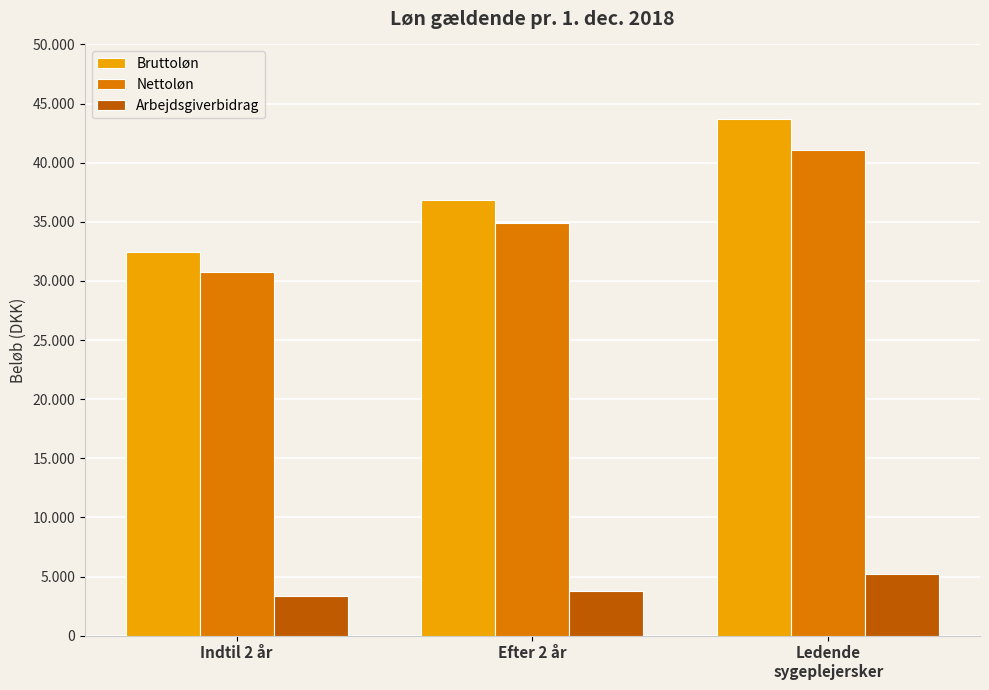

List the labels in order of Bruttoløn value, smallest first.

Indtil 2 år, Efter 2 år, Ledende
sygeplejersker